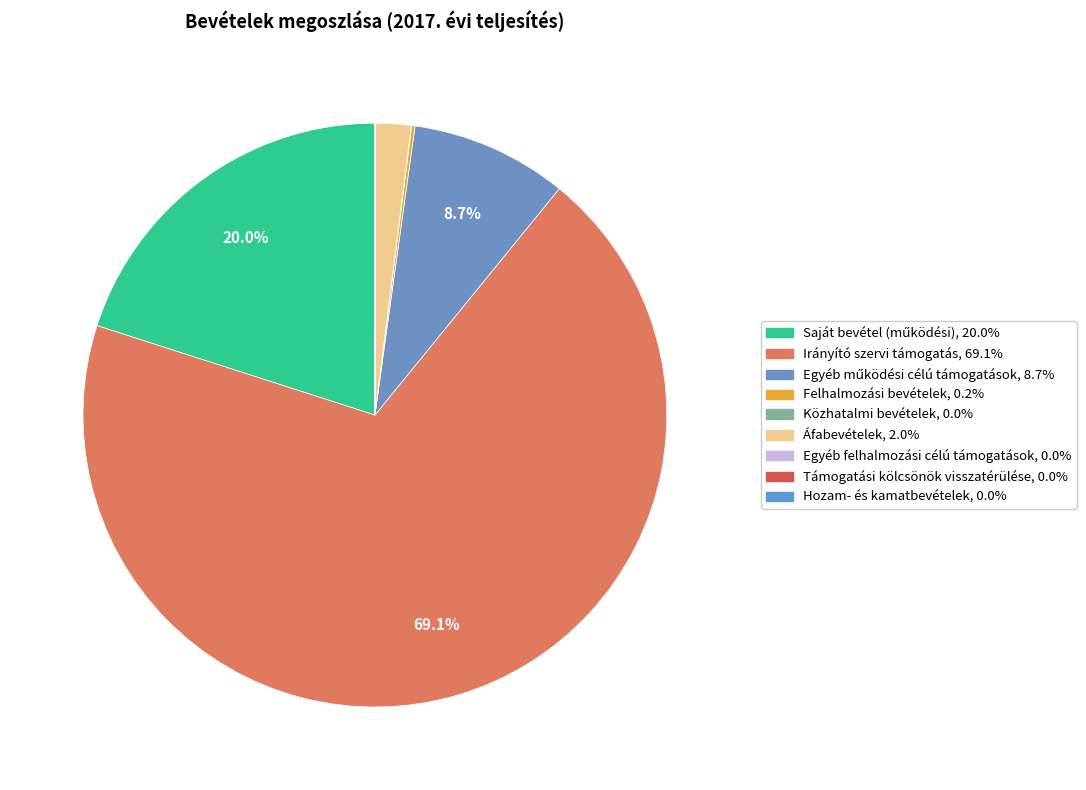

What portion of the pie excludes Egyéb felhalmozási célú támogatások?

100.0%